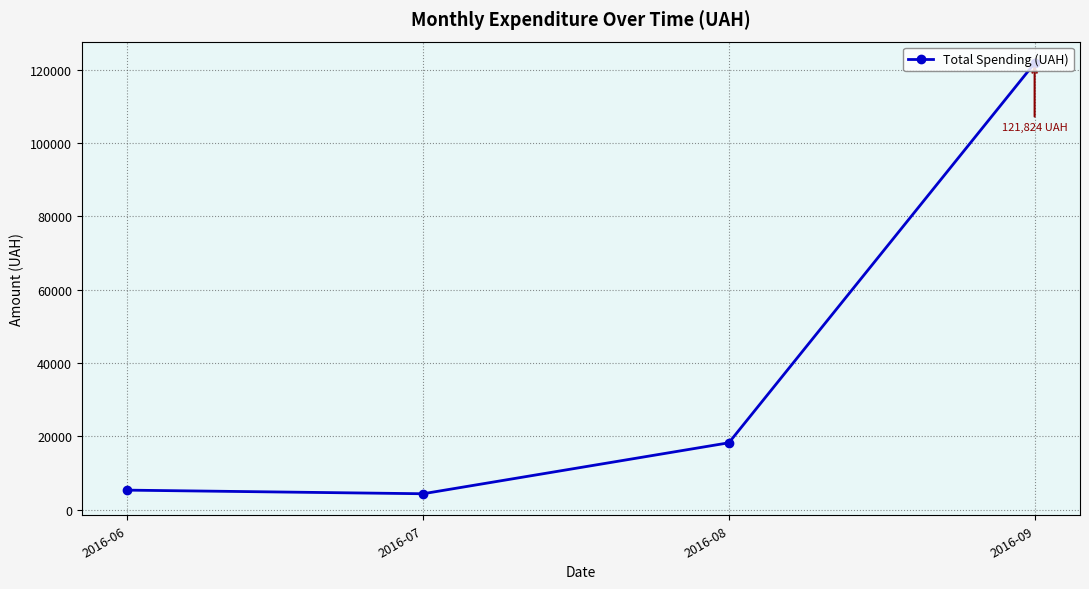

How many distinct data groups are displayed?

1